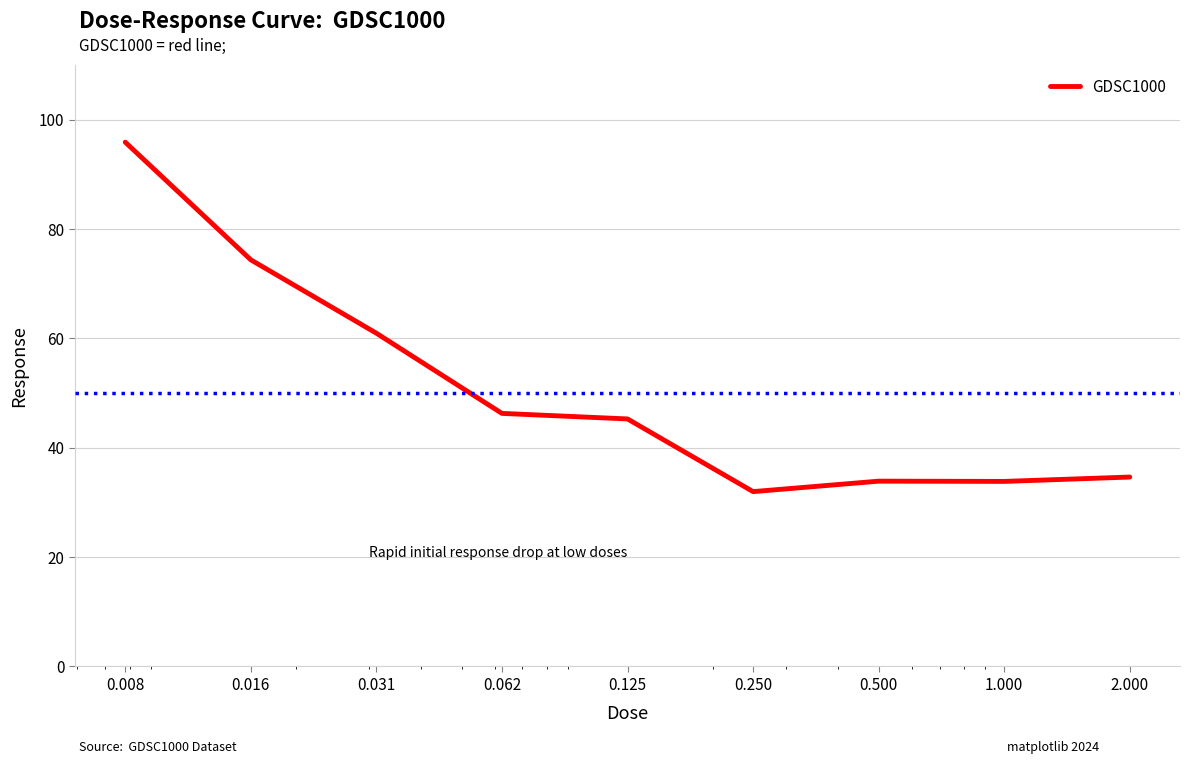

Does the chart display data point markers on the line(s)?

No